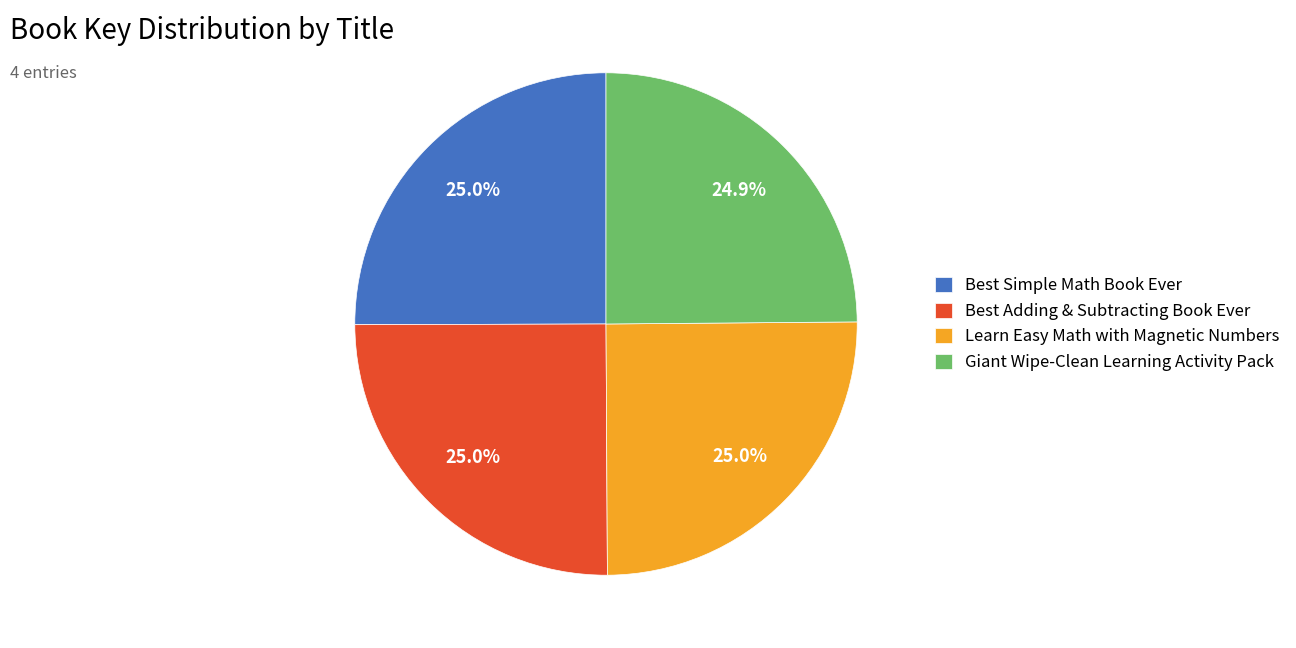

To the nearest percent, what portion does Giant Wipe-Clean Learning Activity Pack represent?

25%